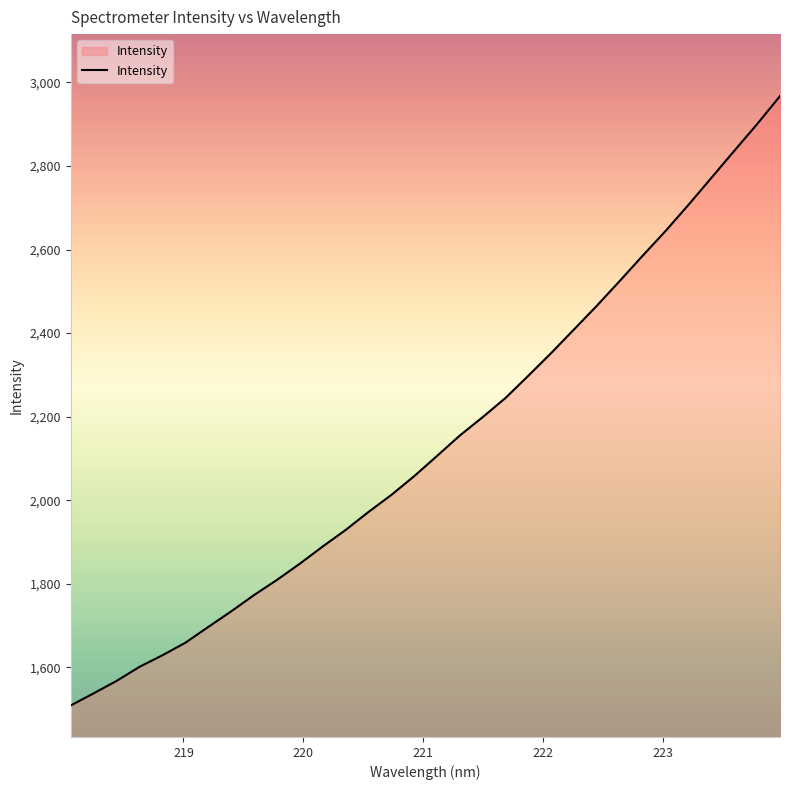

What is the greatest value displayed?

2967.1